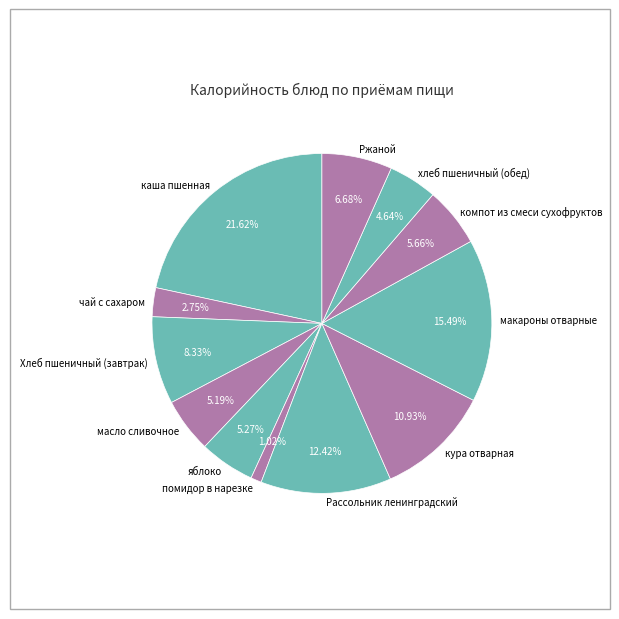

True or false: макароны отварные accounts for 27% of the total.

False